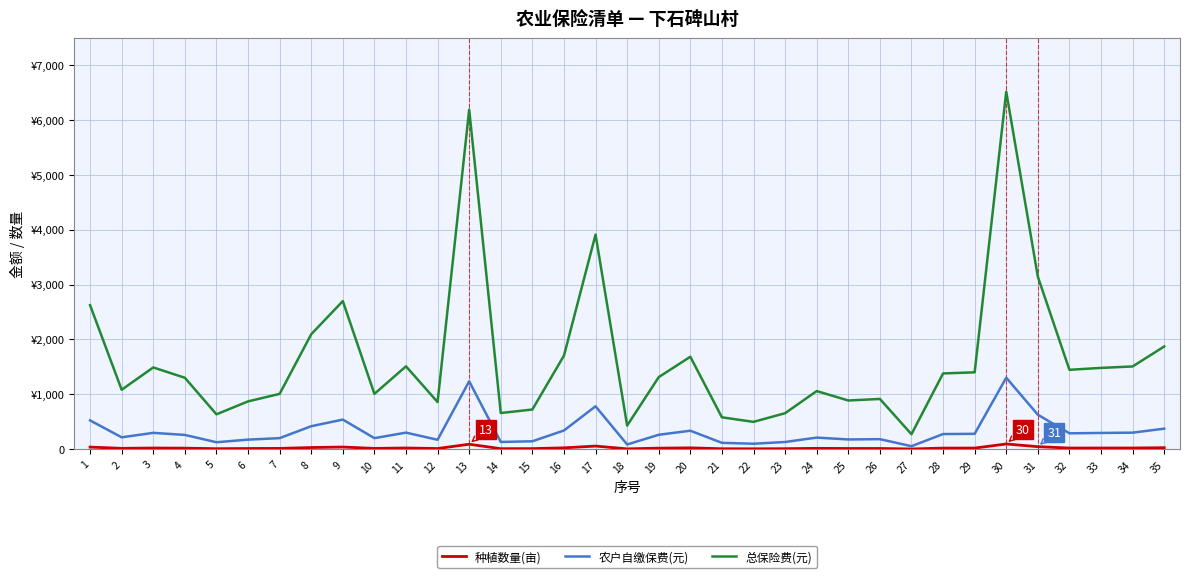

Between 32 and 29, which is larger?

32